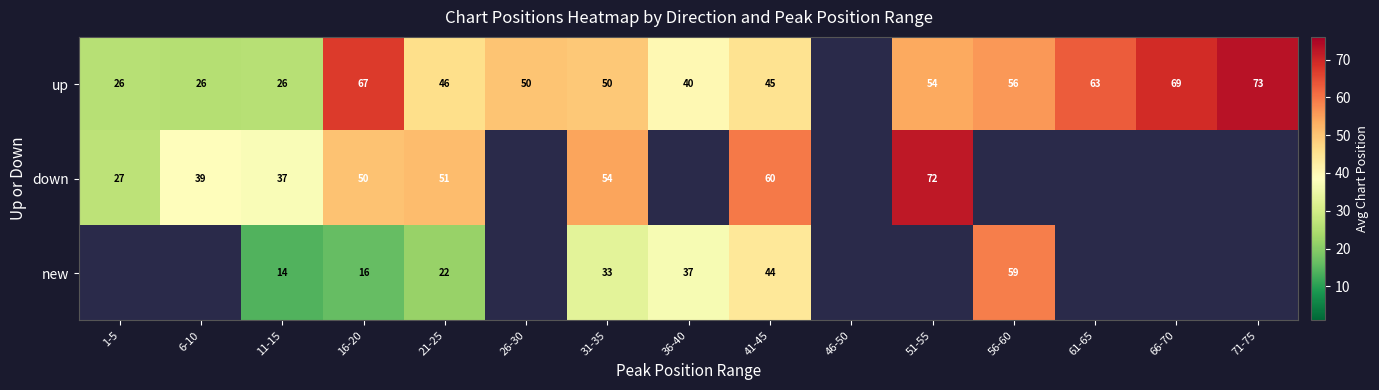

At which category does the chart reach its minimum across all series?

11-15